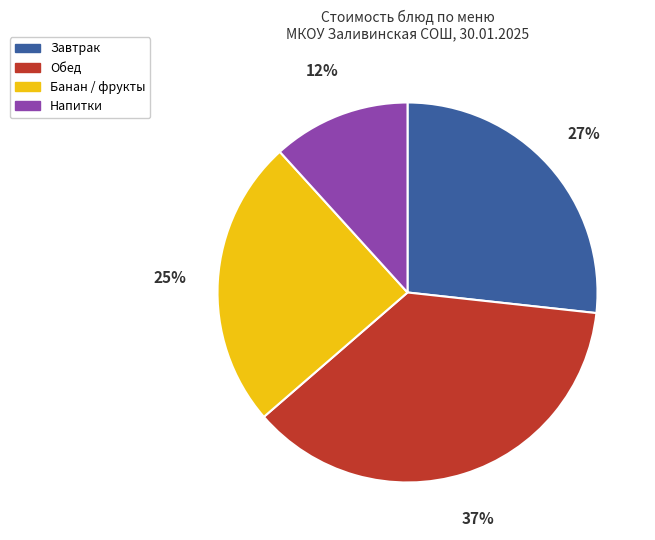

Is there any slice that represents more than half of the pie?

No